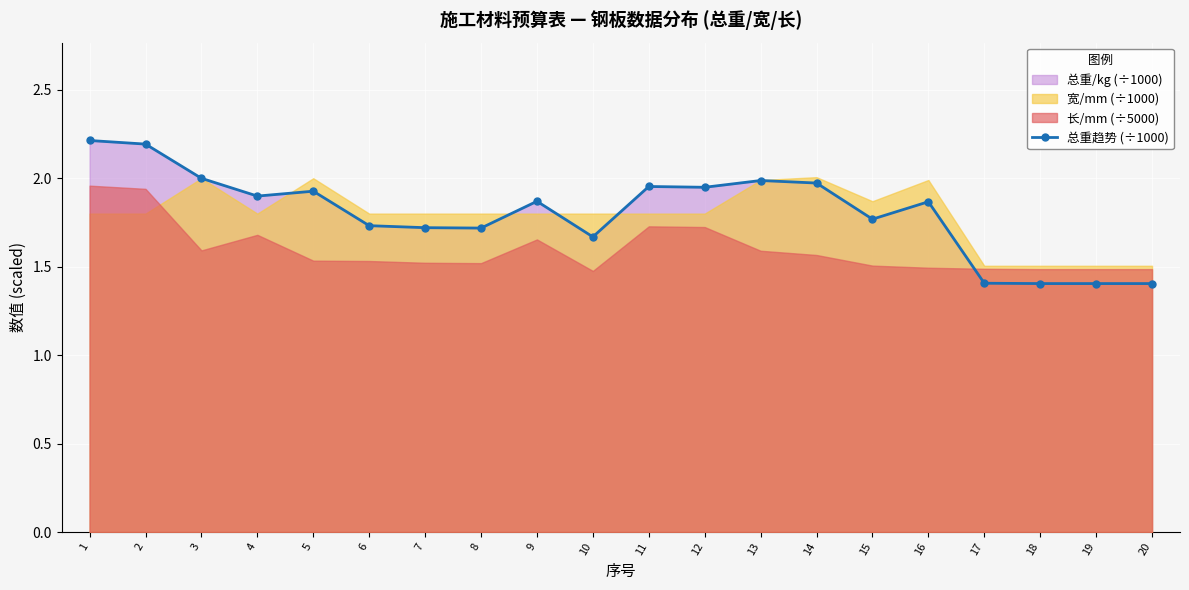

Reading left to right, extract all data points from this chart.

1=2.2	2=2.2	3=2.0	4=1.9	5=1.9	6=1.7	7=1.7	8=1.7	9=1.9	10=1.7	11=2.0	12=1.9	13=2.0	14=2.0	15=1.8	16=1.9	17=1.4	18=1.4	19=1.4	20=1.4